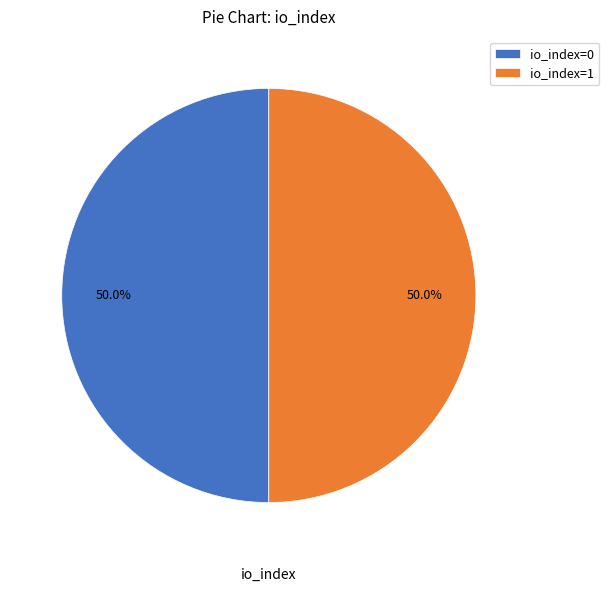

Combined, what portion of the pie is io_index=0 and io_index=1?

100.0%